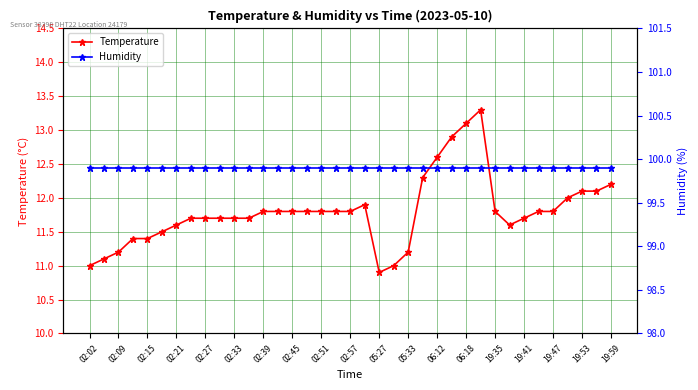

Which category has the lowest value in the Temperature series?

05:27